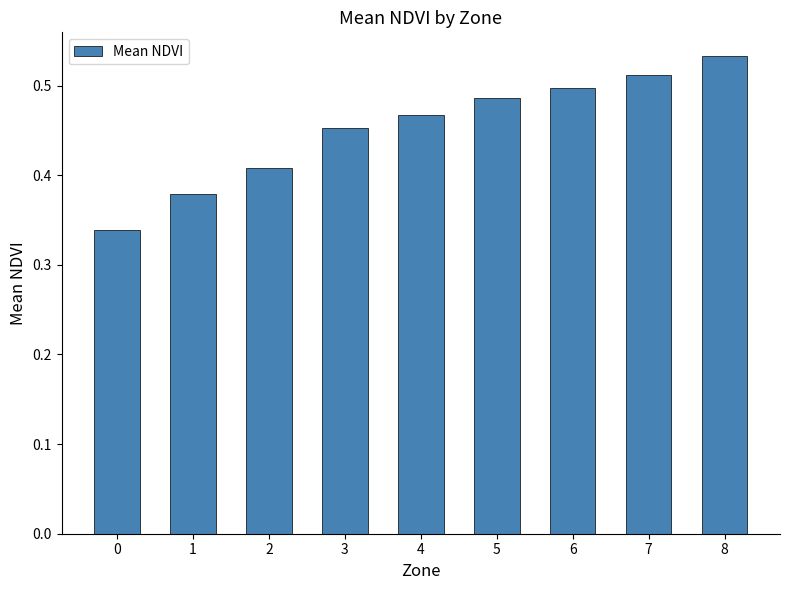

The value at 1 is 0.1. True or false?

False